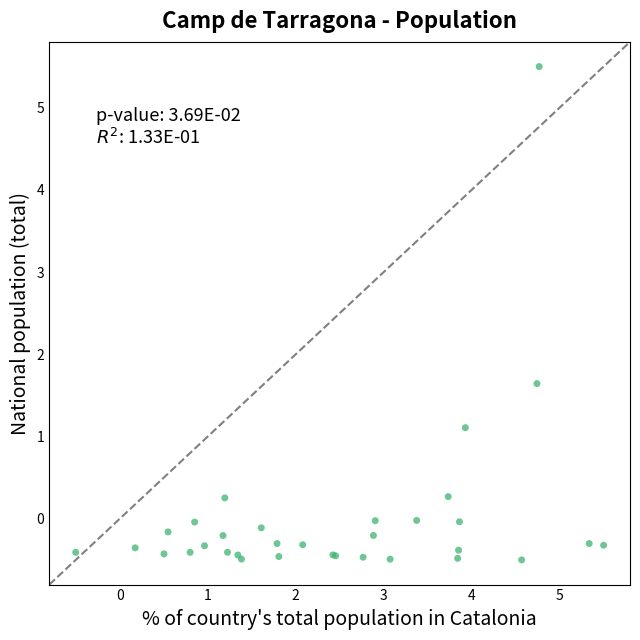

What Y value in the scatter plot is closest to 2?

1.6